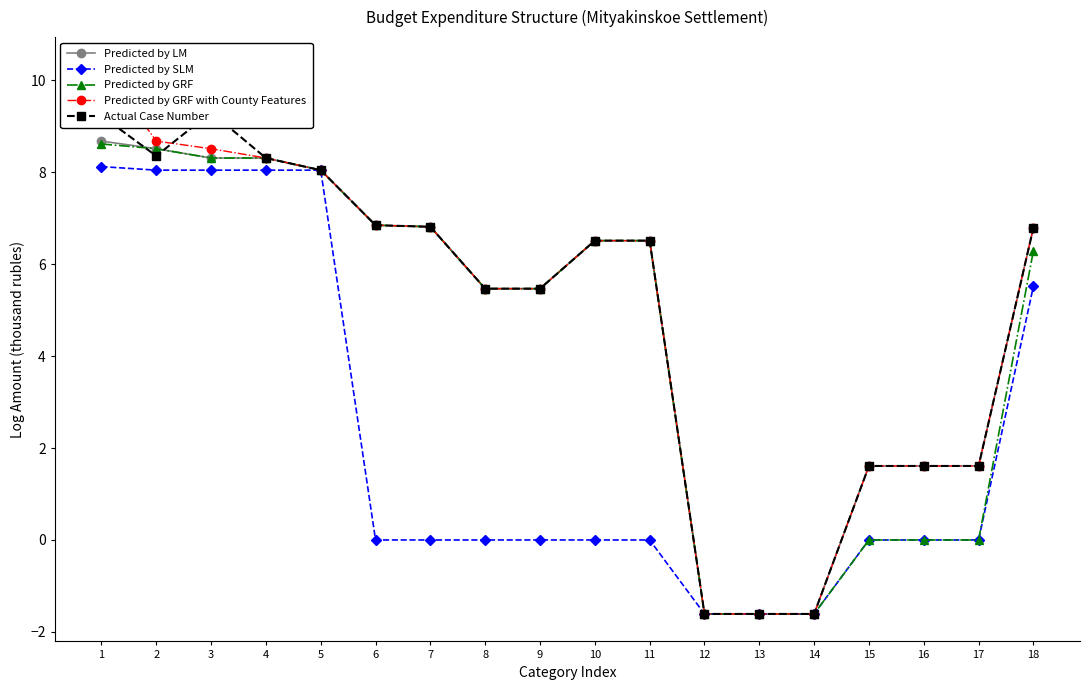

What value does the Predicted by LM series have at 13?

-1.6